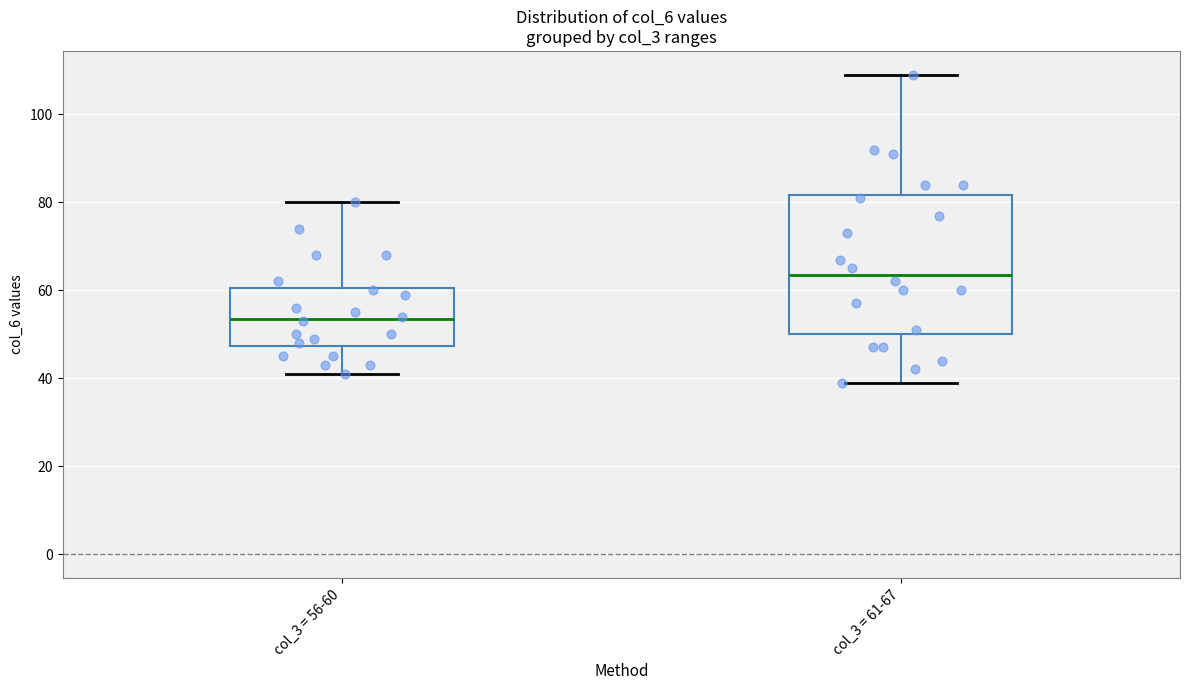

Which box is the tallest, from its lower edge to its upper edge?

col_3 = 61-67